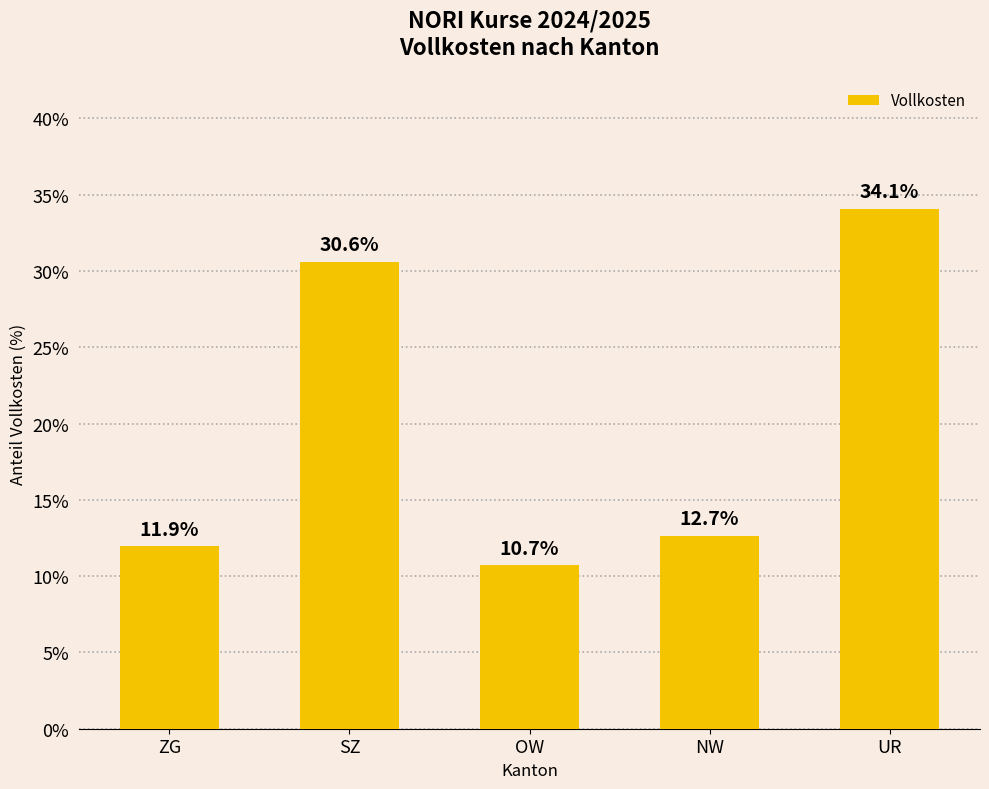

What is the sum of the values at NW and OW?

23.4